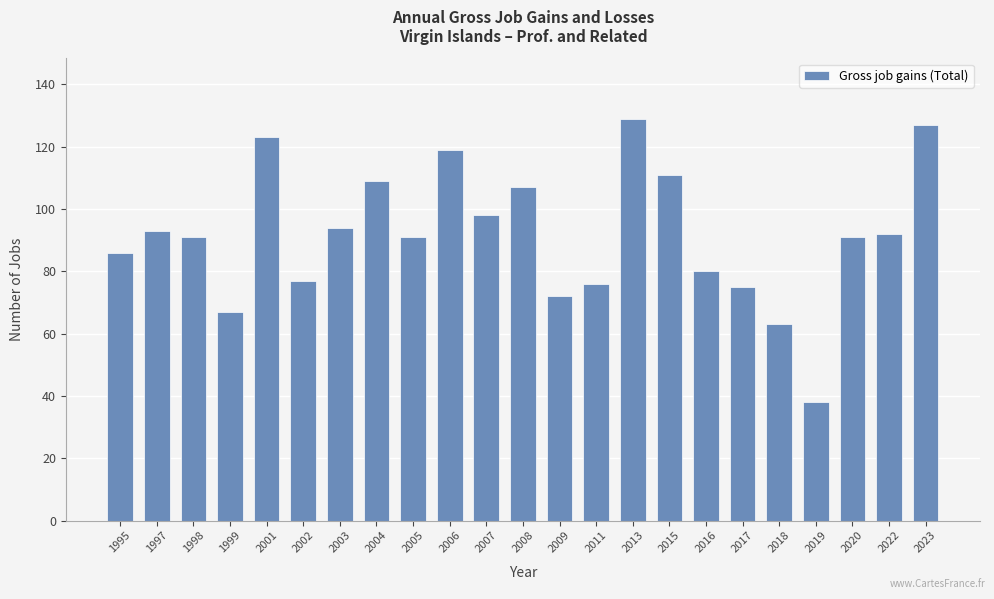

Which label corresponds to the smallest value in the chart?

2019